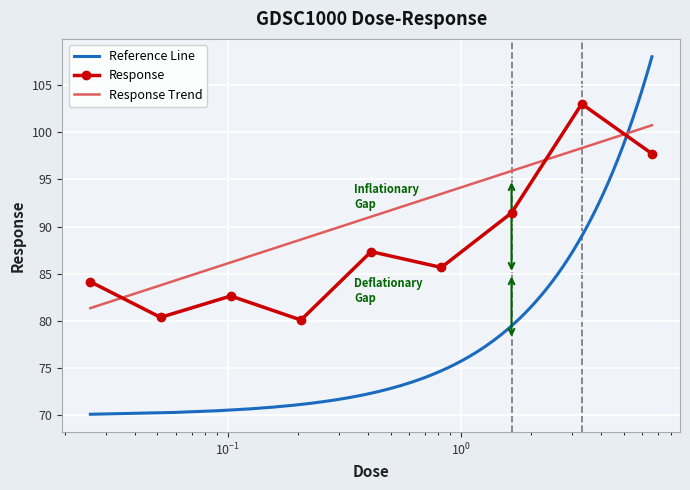

Reading left to right, extract all data points from this chart.

84.1	80.4	82.6	80.1	87.3	85.7	91.4	103.0	97.7